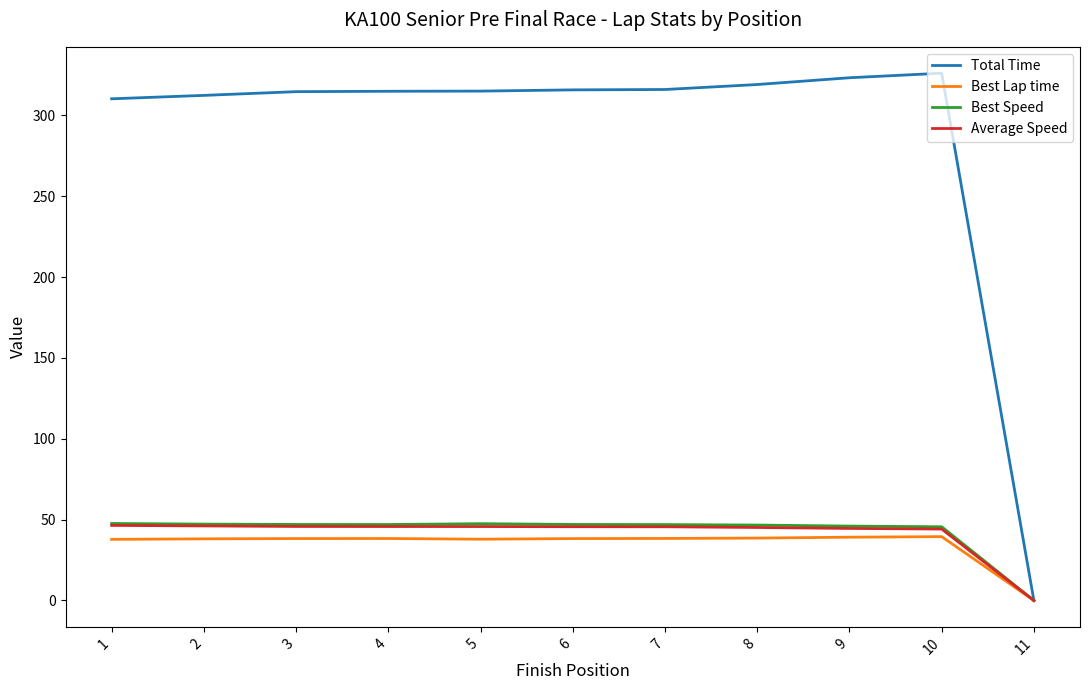

At which category does the chart reach its minimum across all series?

11